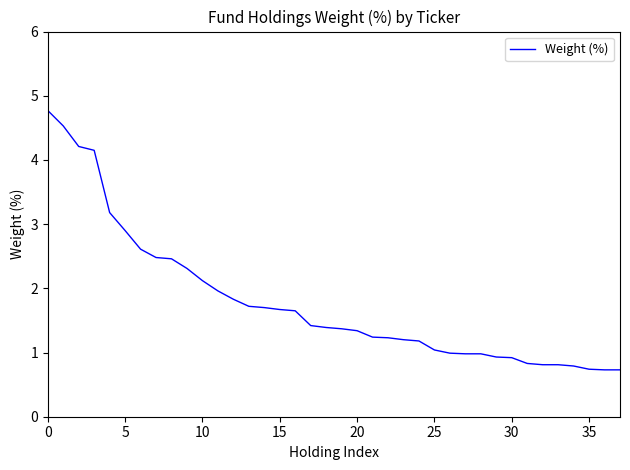

How many categories are shown in the chart?

38